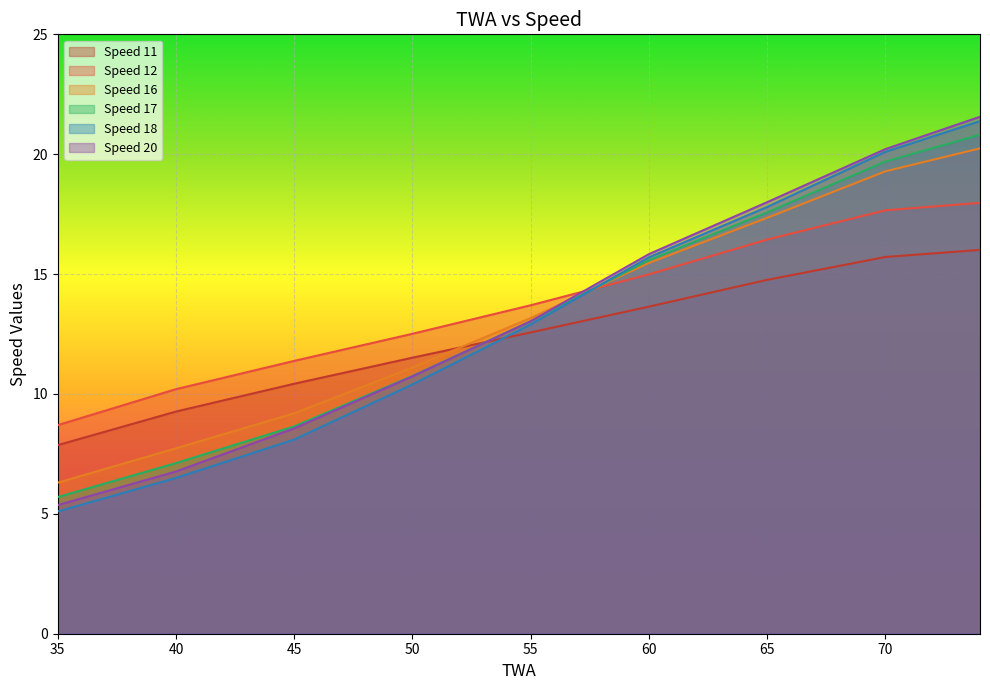

The value of Speed 16 at 40 is 12.8. True or false?

False